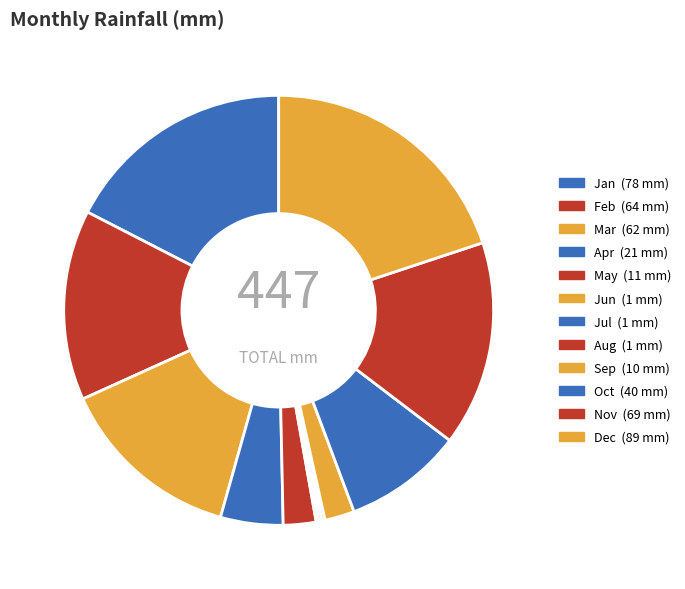

Which slice is the smallest?

Jun